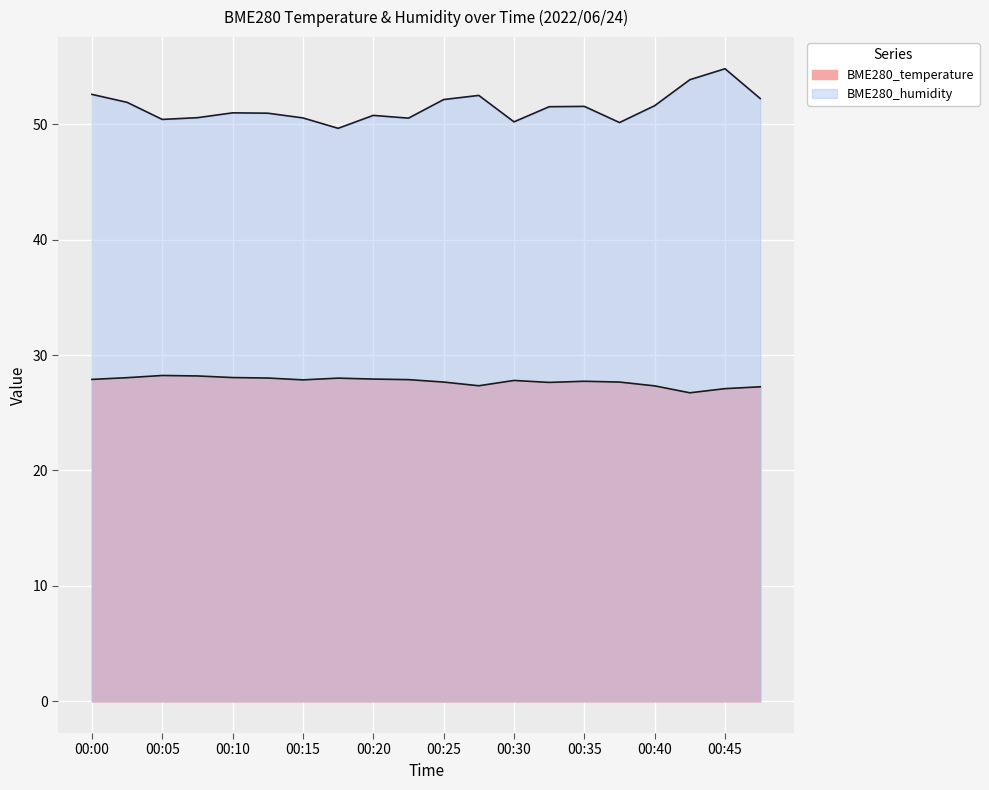

List the labels in order of BME280_temperature value, smallest first.

00:42, 00:45, 00:47, 00:40, 00:28, 00:32, 00:25, 00:37, 00:35, 00:30, 00:15, 00:22, 00:00, 00:20, 00:17, 00:12, 00:03, 00:10, 00:08, 00:05